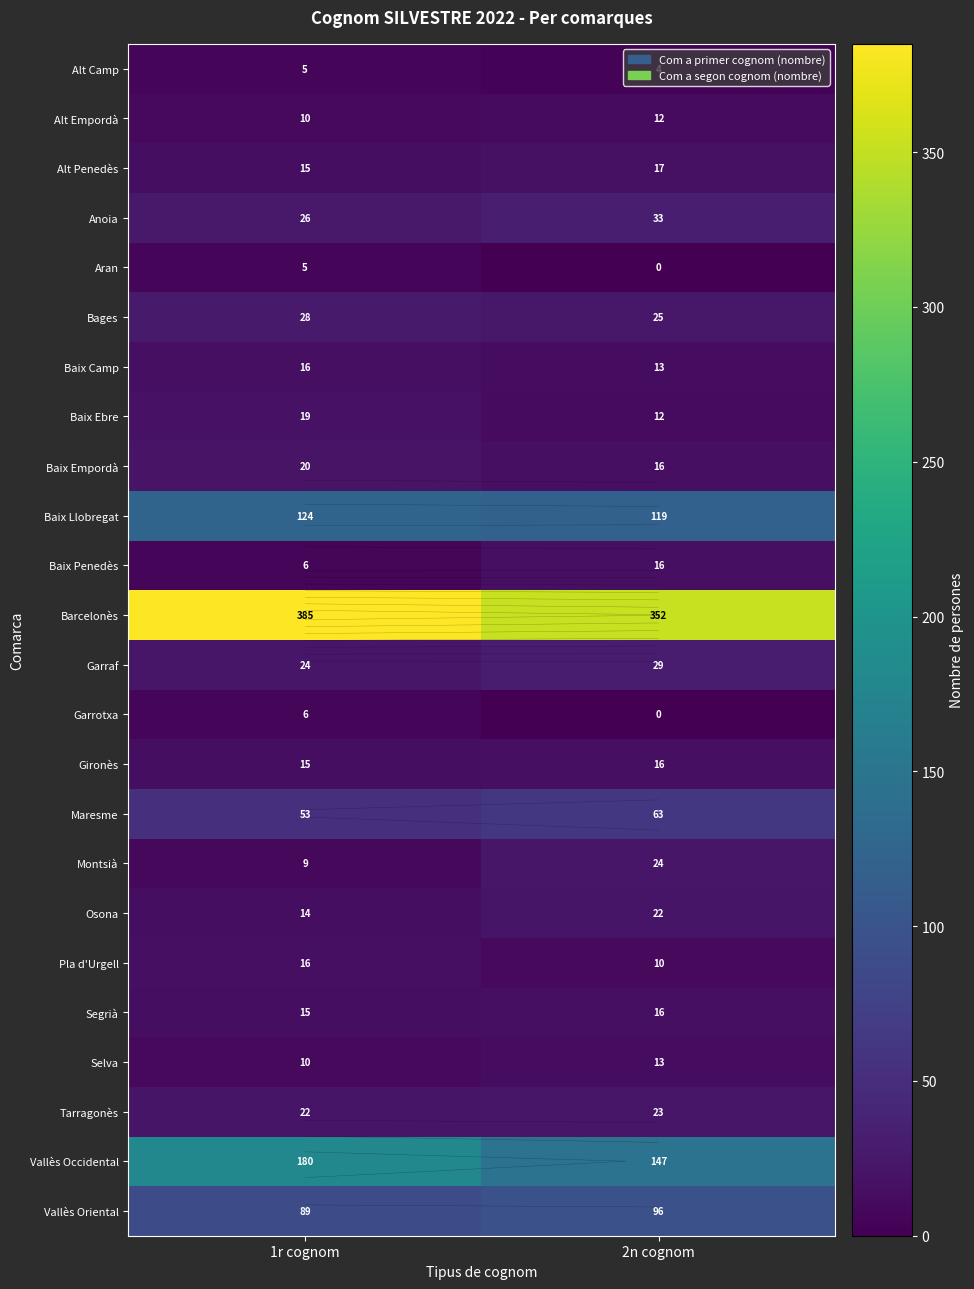

Between 1r cognom and 2n cognom, which series saw the biggest shift?

Barcelonès